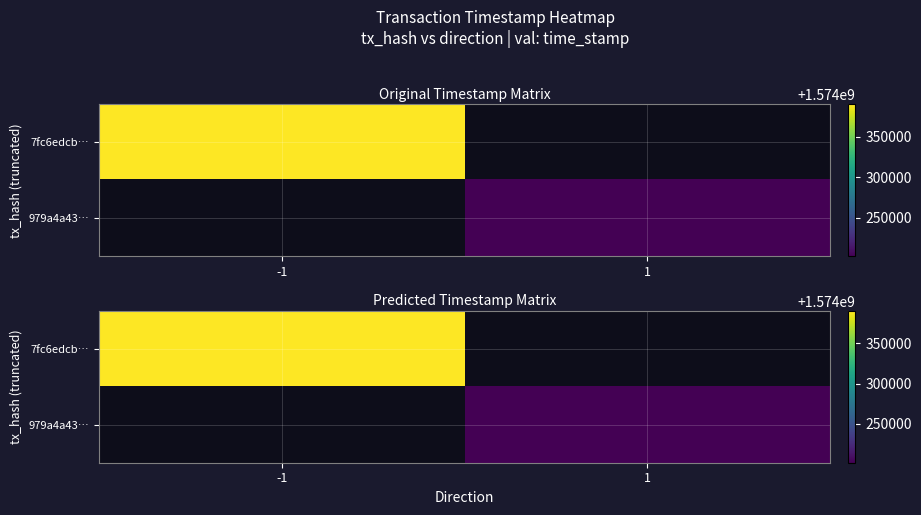

What is the maximum value for 7fc6edcb…?

1574390472.0